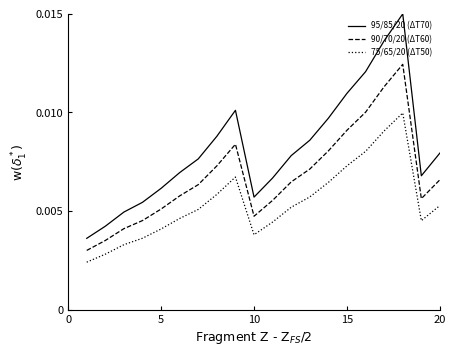

How many lines are shown in the chart?

3